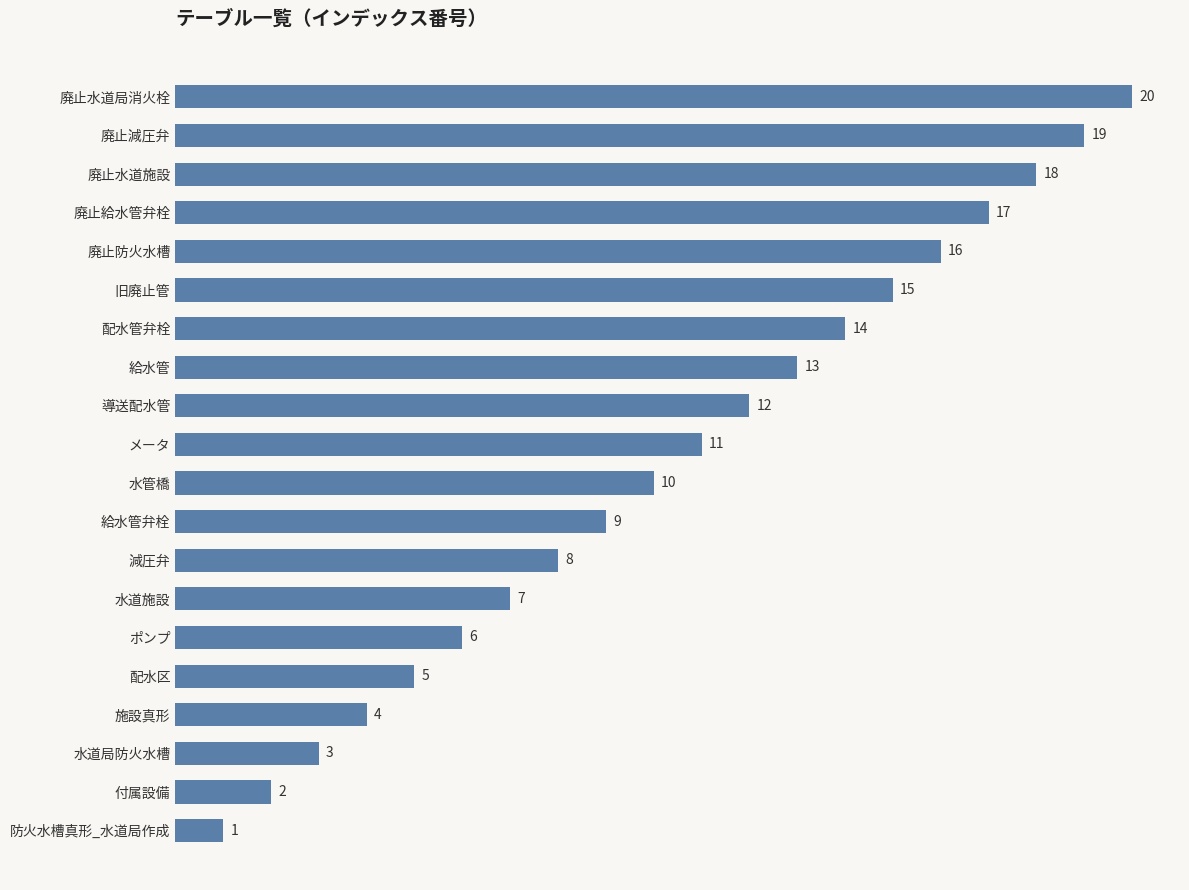

The value at 施設真形 is 1. True or false?

False